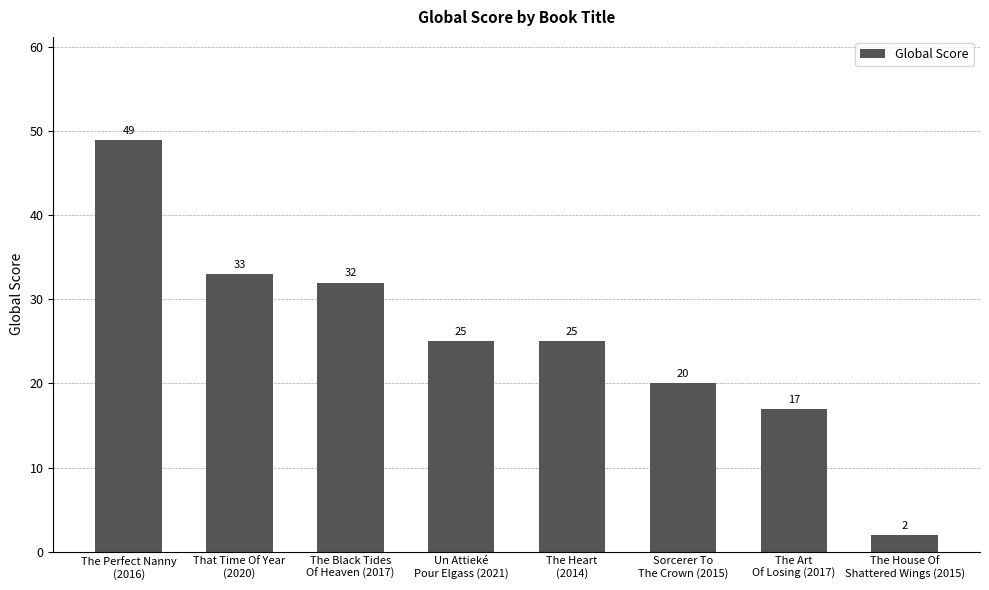

What is the average value?

25